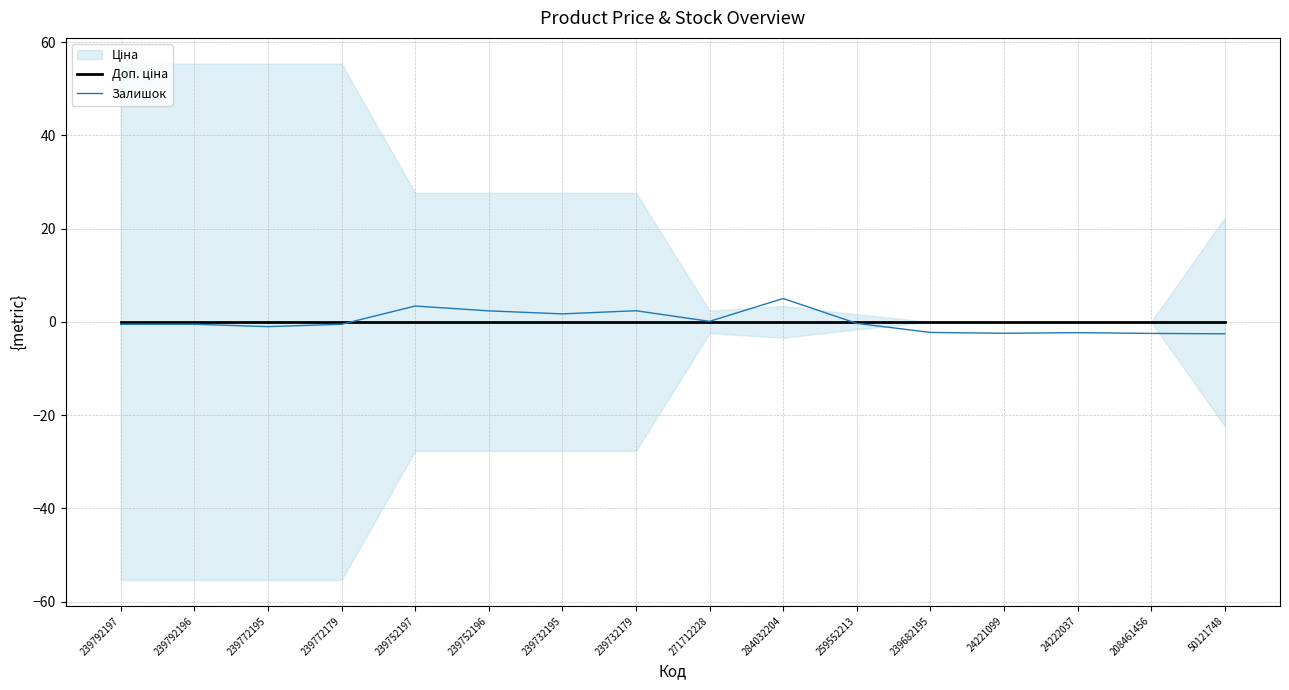

What is the minimum value shown in the chart?

-2.6